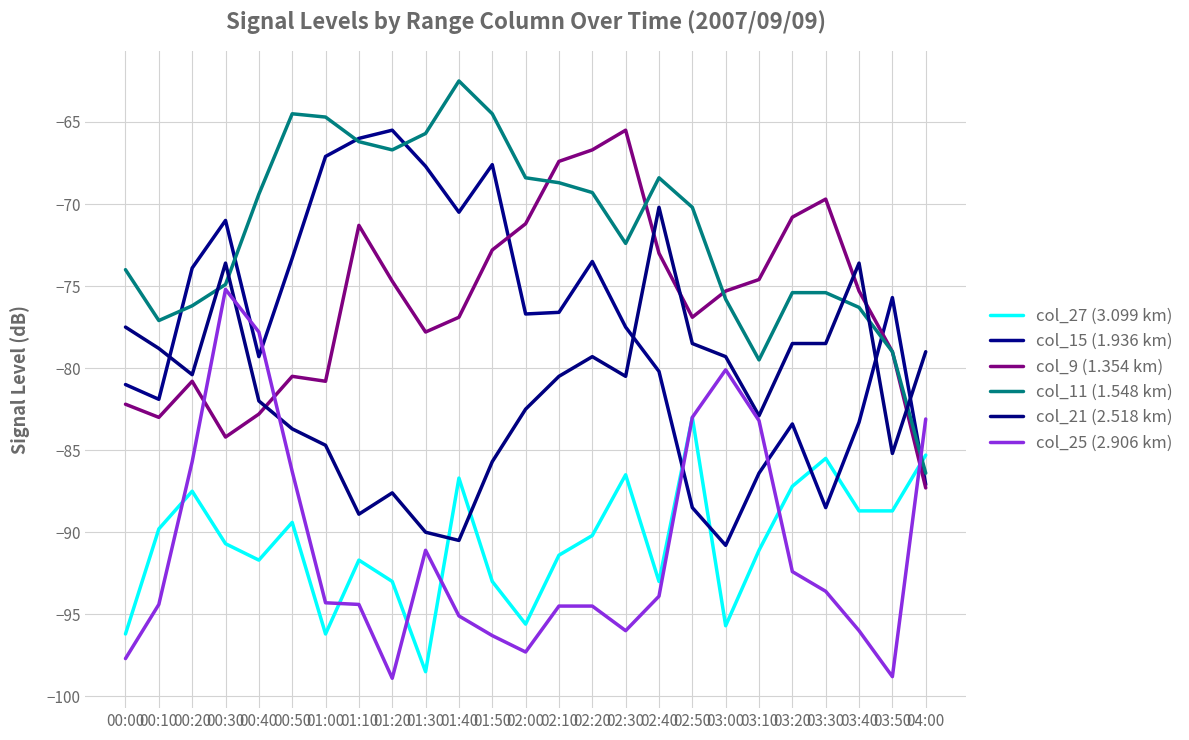

Where does the col_27 (3.099 km) series first go above -90?

00:10